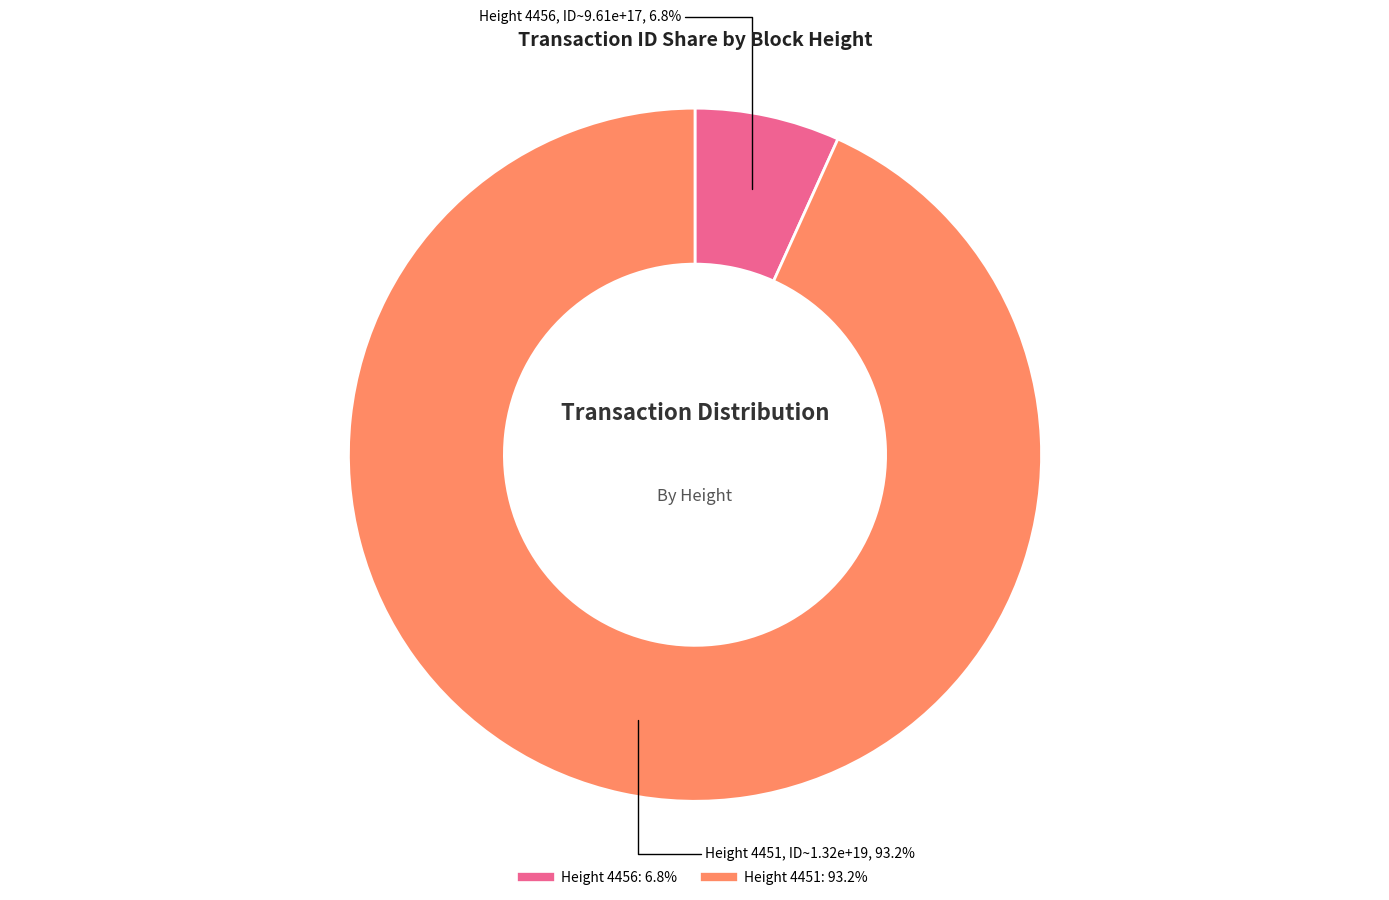

Is there any slice that represents more than half of the pie?

Yes